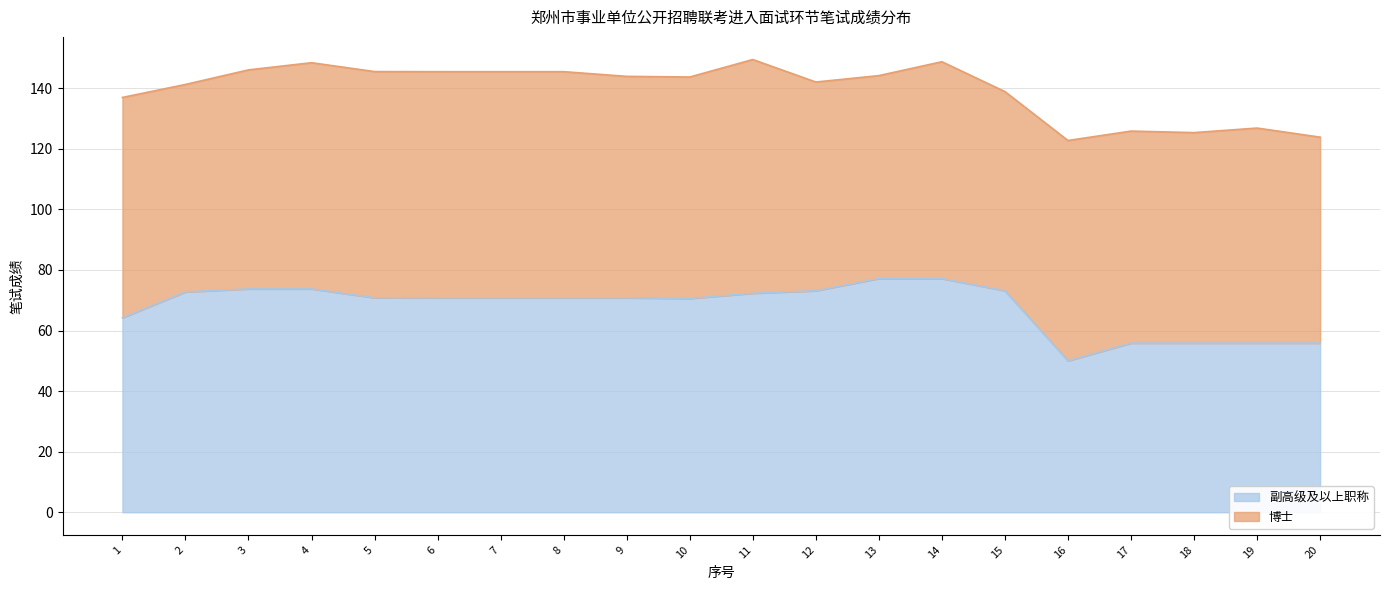

The value at 15 is 73.1. True or false?

True